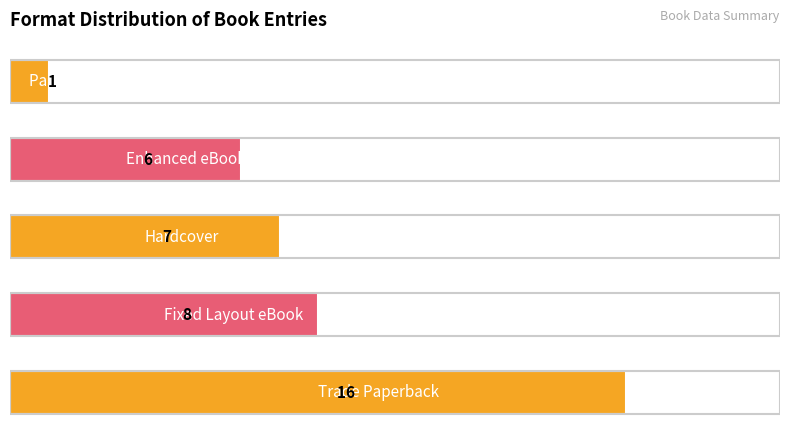

What is the difference between the maximum and second lowest values?

10